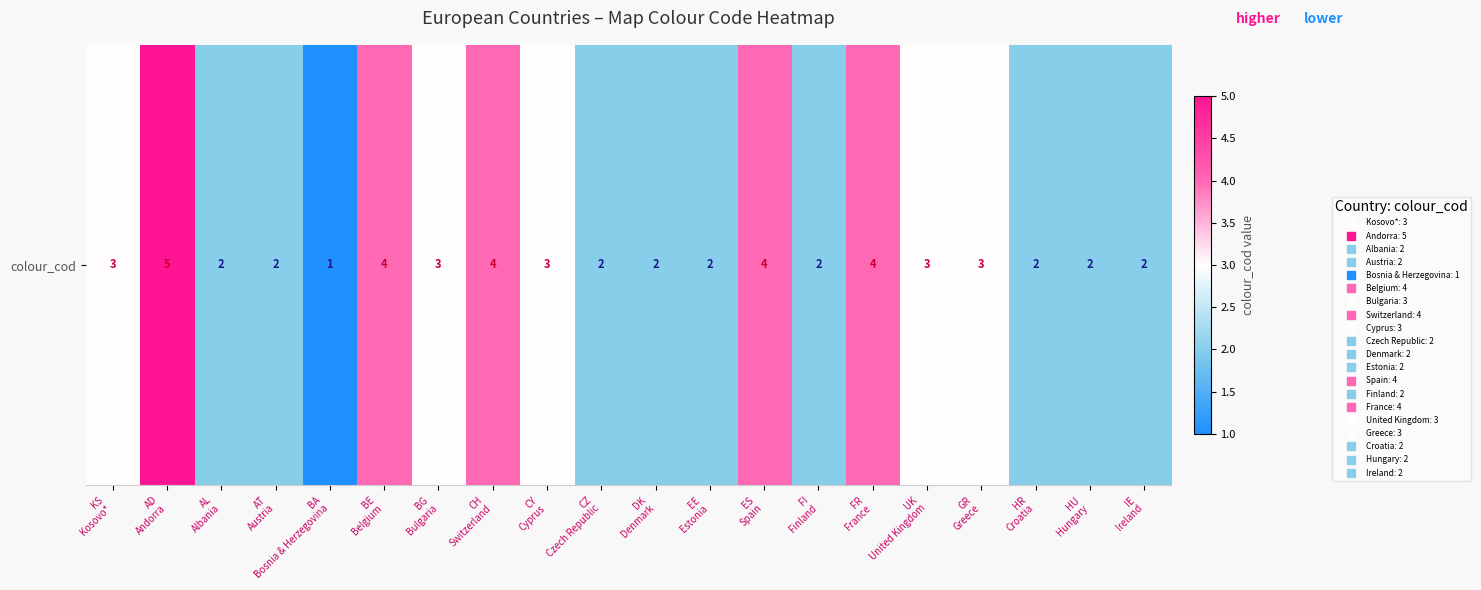

How many values are below 3?

10